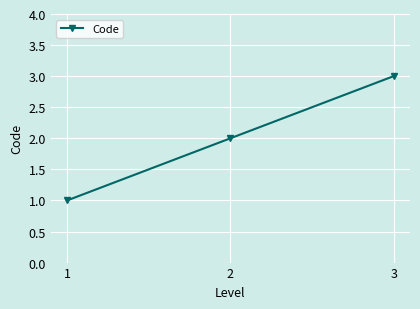

Approximately how many times larger is the value at 1 compared to 3?

0.3